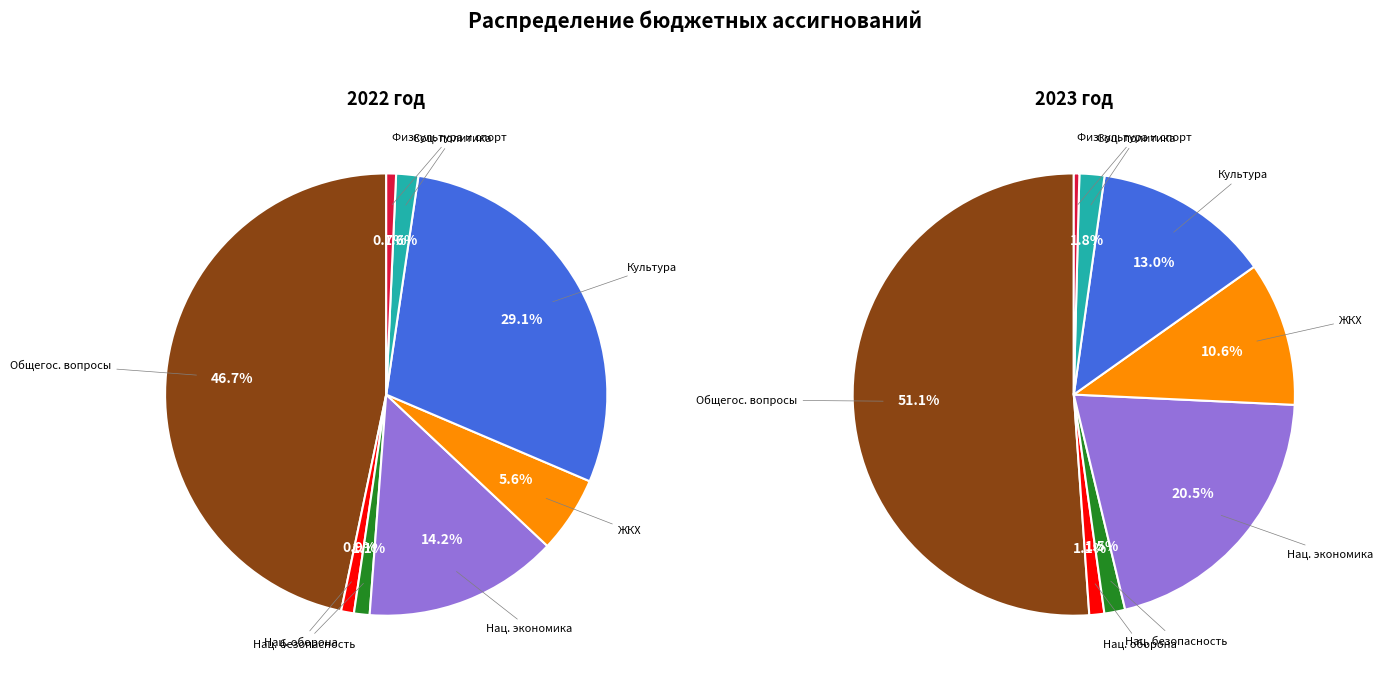

Between НАЦИОНАЛЬНАЯ БЕЗОПАСНОСТЬ and КУЛЬТУРА, КИНЕМАТОГРАФИЯ, which series saw the biggest shift?

2022